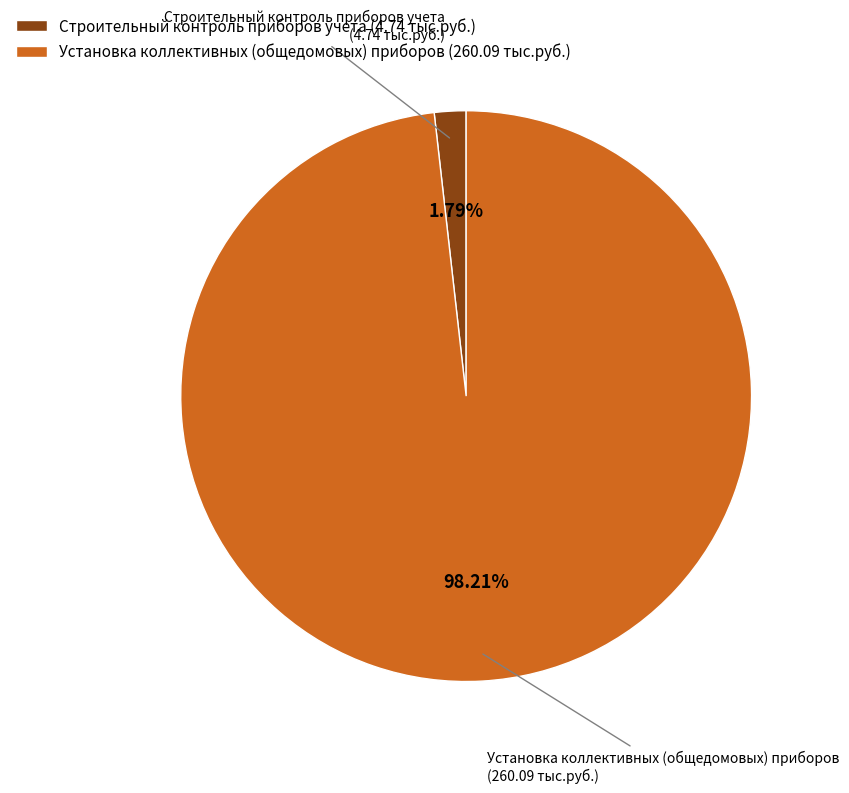

To the nearest percent, what is the average slice percentage?

50%